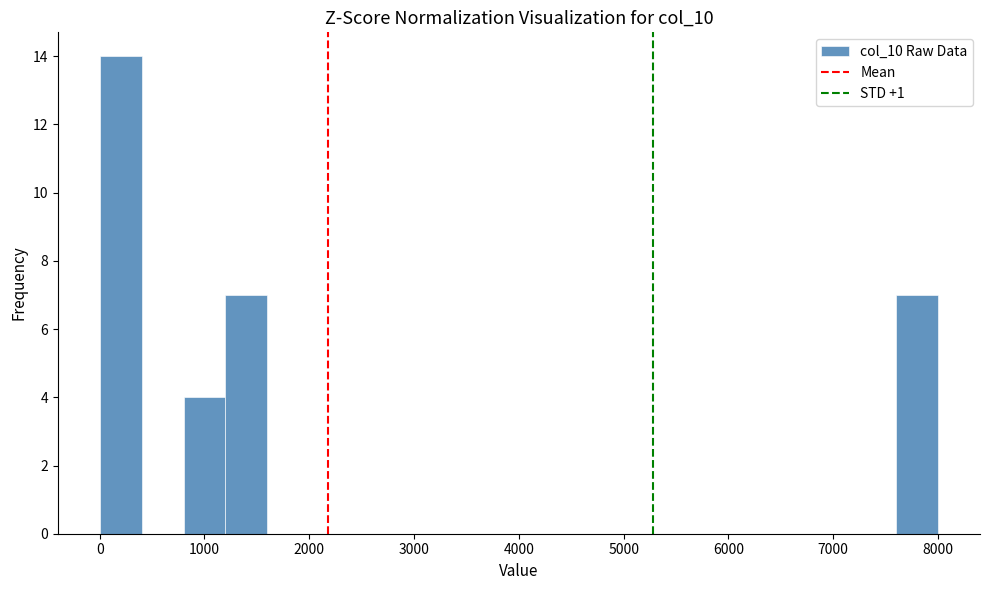

How tall is the bar that spans 800 to 1200 on the x-axis? The values are not printed on the chart, so give them approximately, as read against the axis.

4